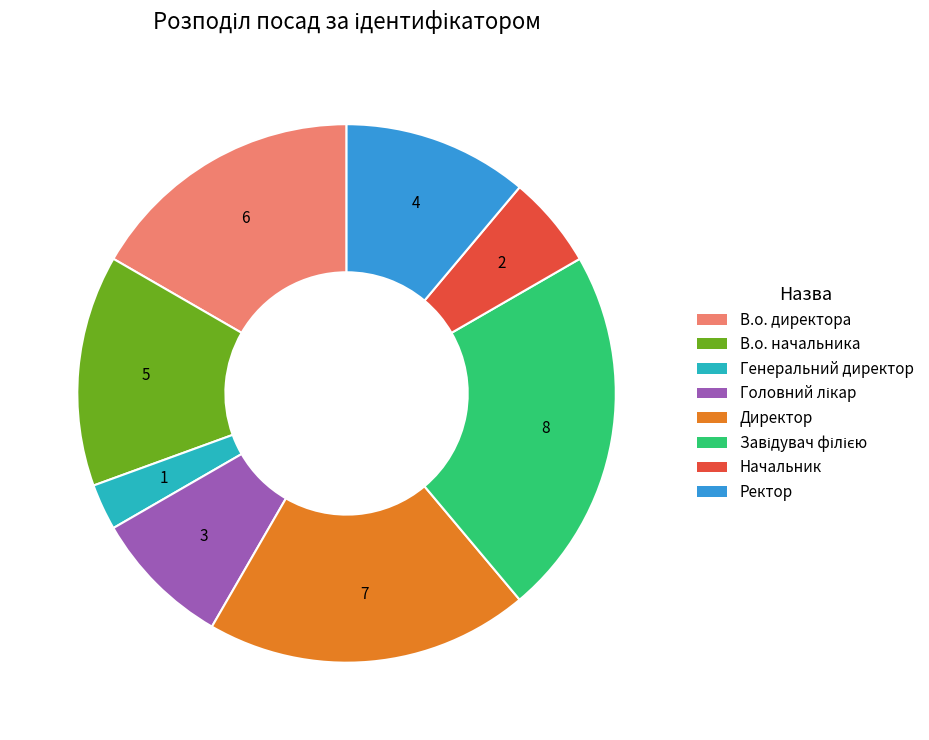

Between Генеральний директор and В.о. начальника, which is larger?

В.о. начальника